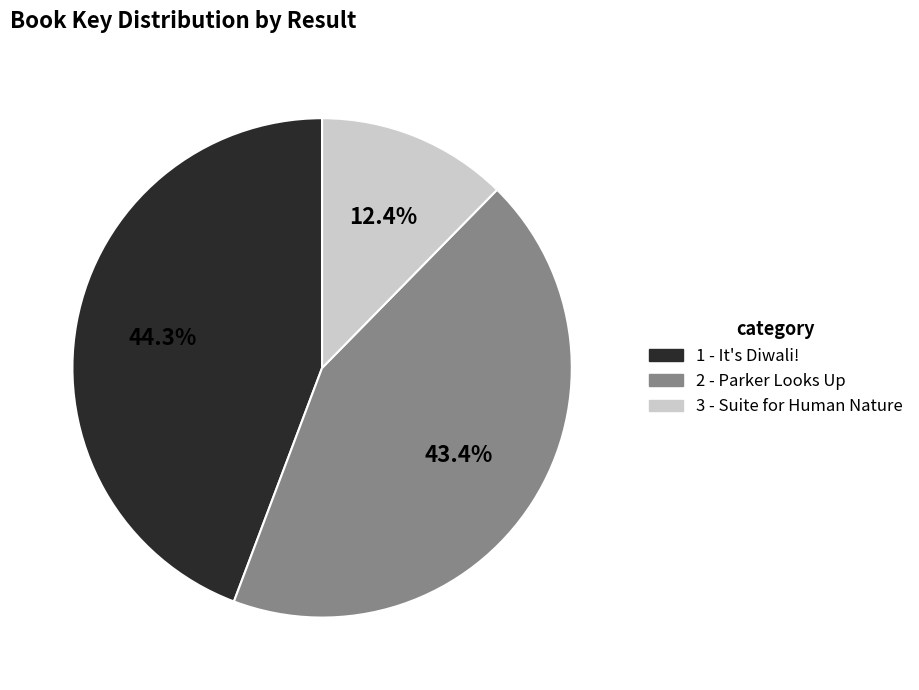

How many segments does this pie chart have?

3